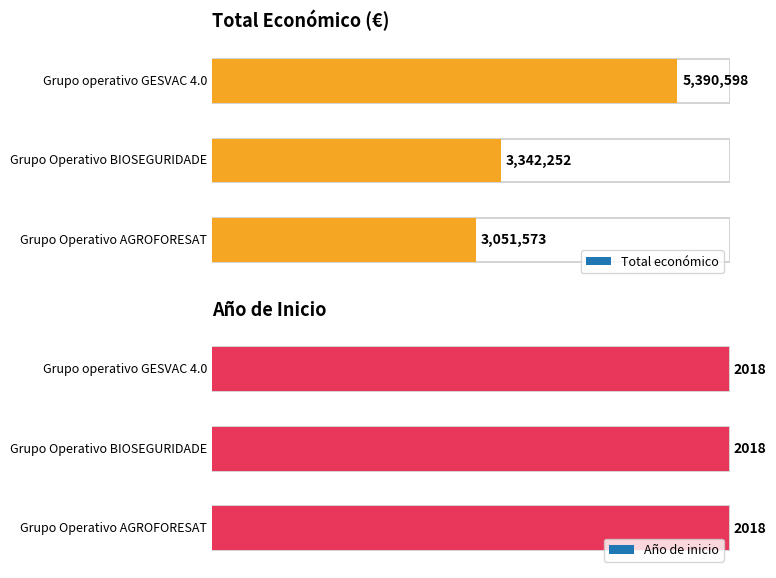

Reading left to right, transcribe all the data shown in this chart.

Total económico: 5390598	3342252	3051573
Año de inicio: 2018	2018	2018